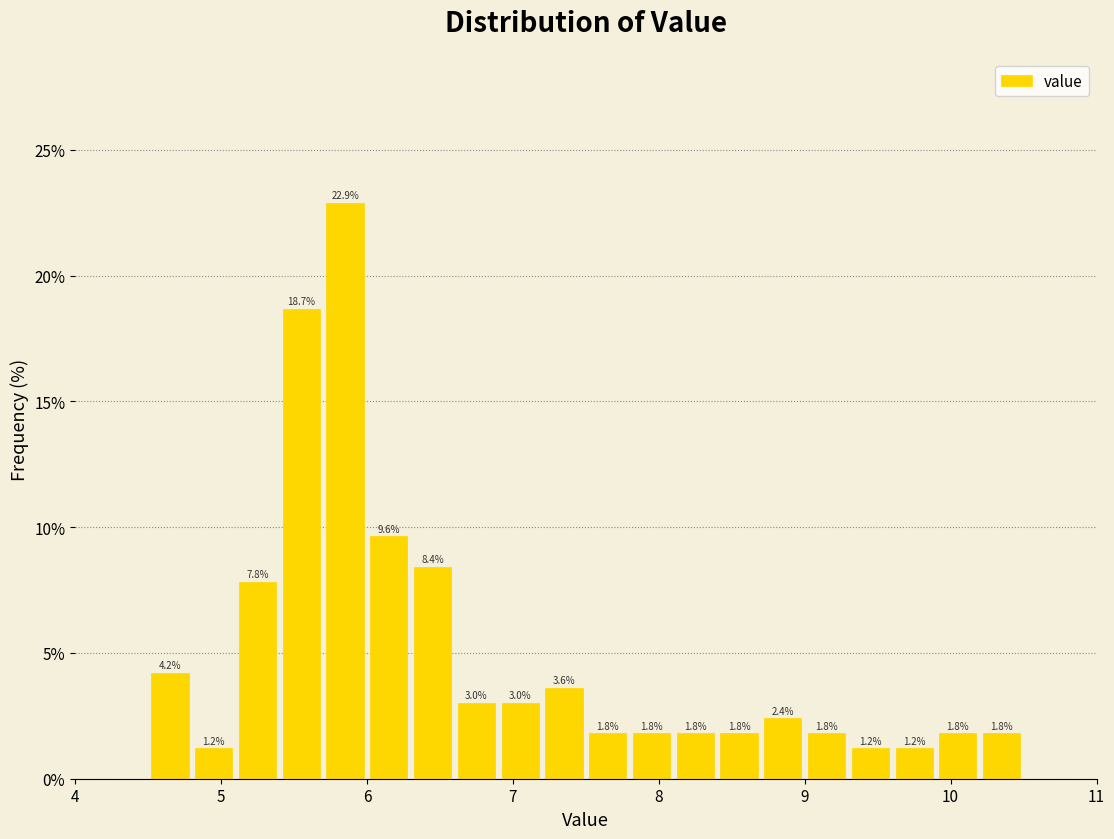

Around what value on the x-axis is the tallest bar? Give the approximate position of its centre, as read against the axis.

5.9